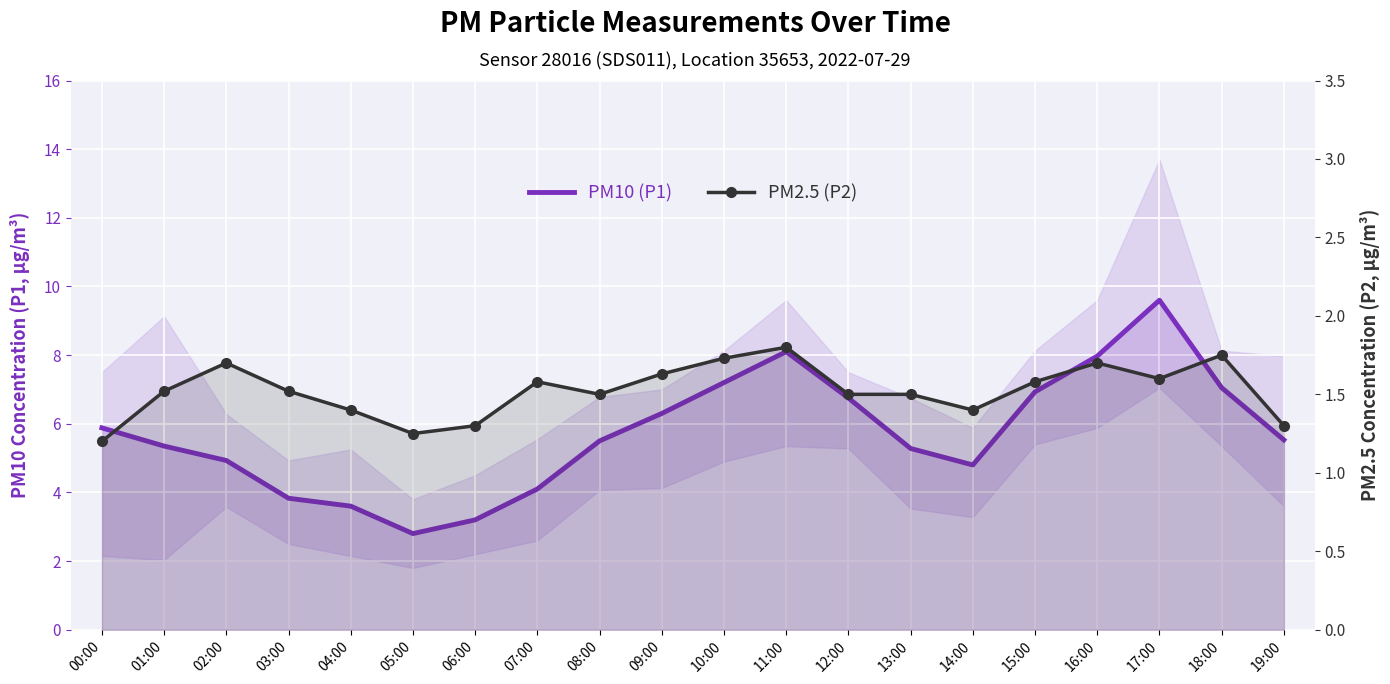

True or false: PM2.5 (P2) has more than 1 points higher than both neighbors.

True